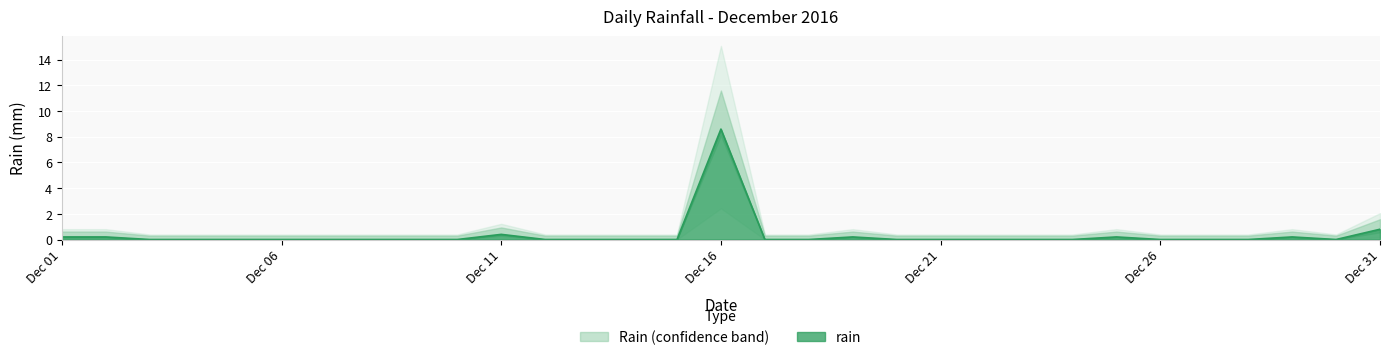

Which category has the highest value in the rain series?

Dec 16